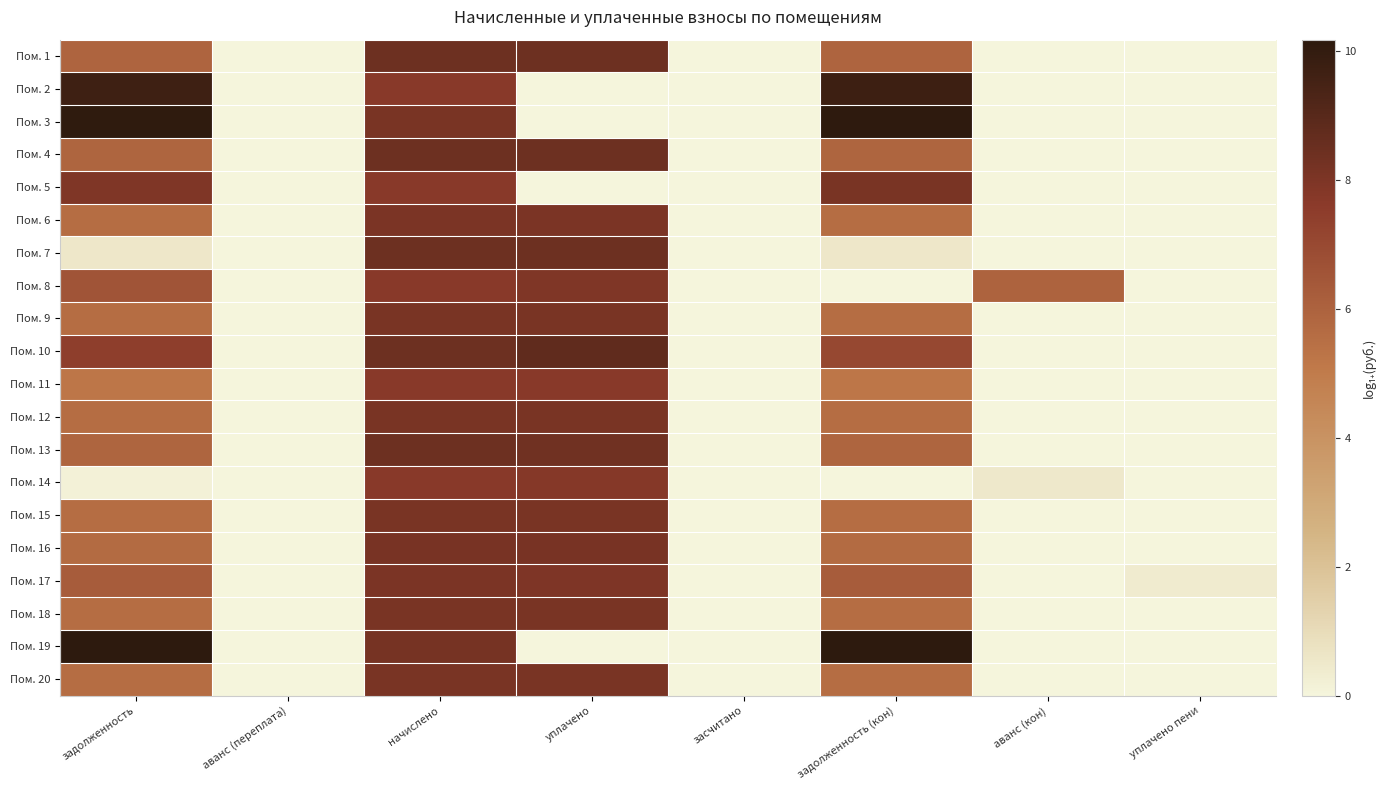

How many categories are shown in the chart?

8